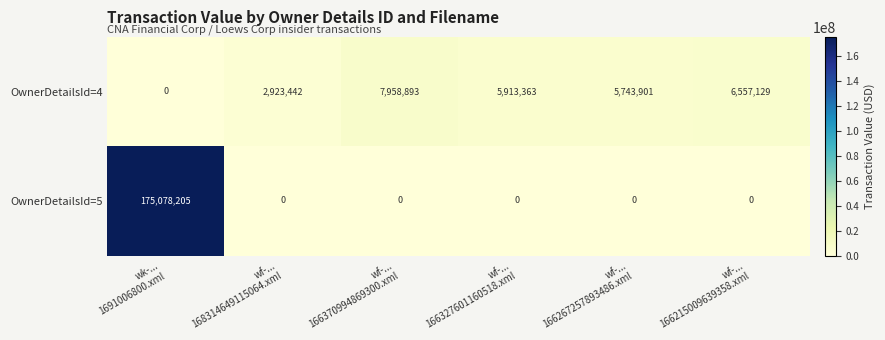

What is the total value across all series at wf-...
166370994869300.xml?

7958893